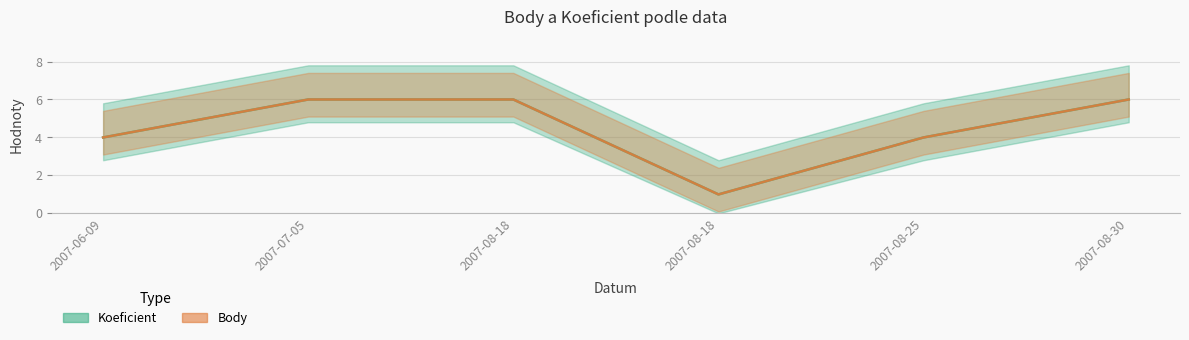

What is the label of the 3rd point from the right?

2007-08-18